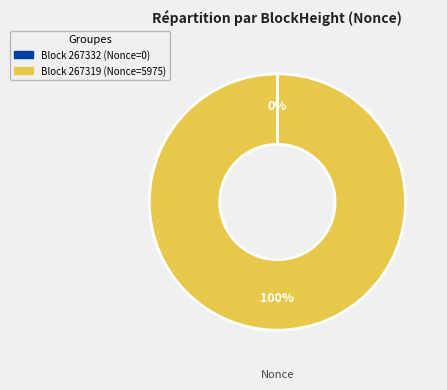

To the nearest percent, what is the average slice percentage?

50%